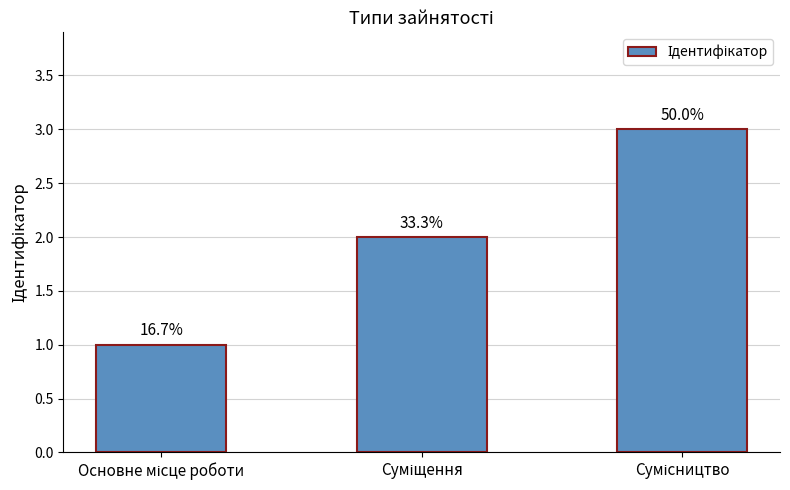

The value at Сумісництво is 3. True or false?

True